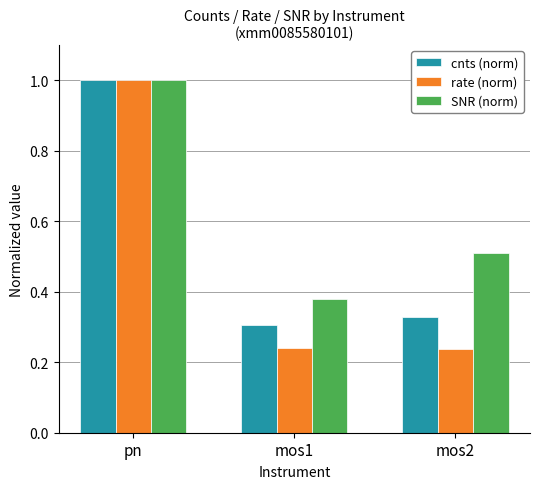

What is the greatest value displayed?

1.0